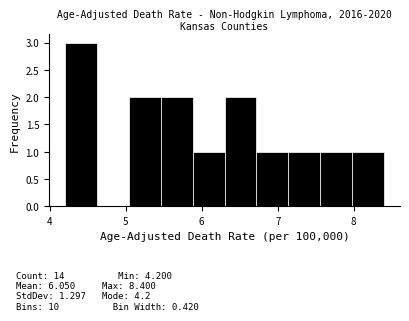

How tall is the bar that spans 4.20 to 4.62 on the x-axis? Neither the bar edges nor the heights are printed on the chart, so give them approximately, as read against the axes.

3